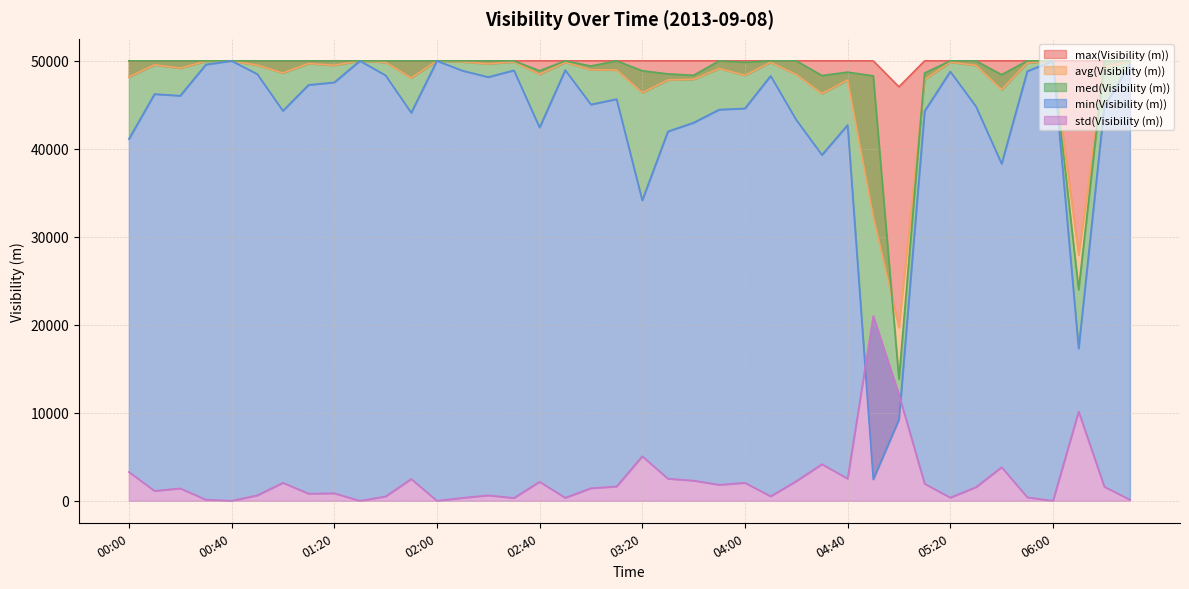

Is the value of std(Visibility (m)) at 00:10 greater than the value of med(Visibility (m)) at 00:20?

No